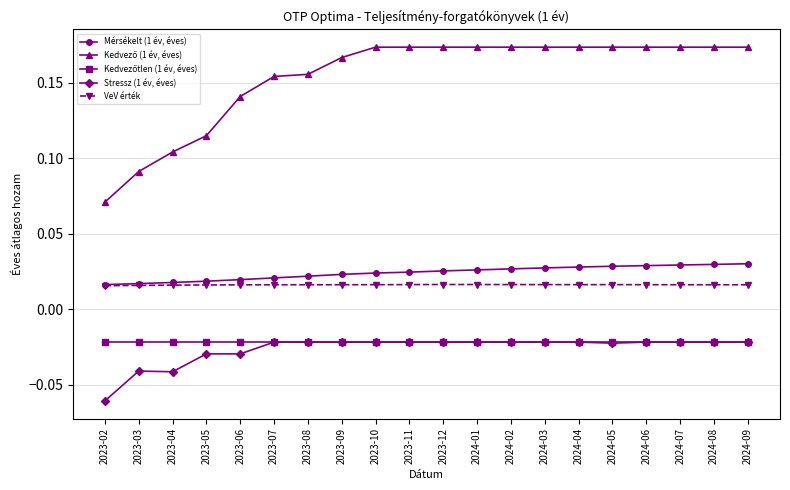

Which label corresponds to the smallest value in the chart?

2023-02